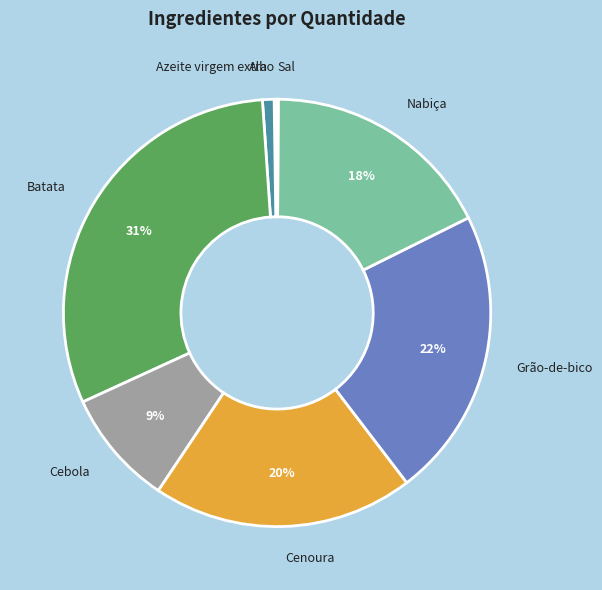

Which has a higher value, Grão-de-bico or Batata?

Batata